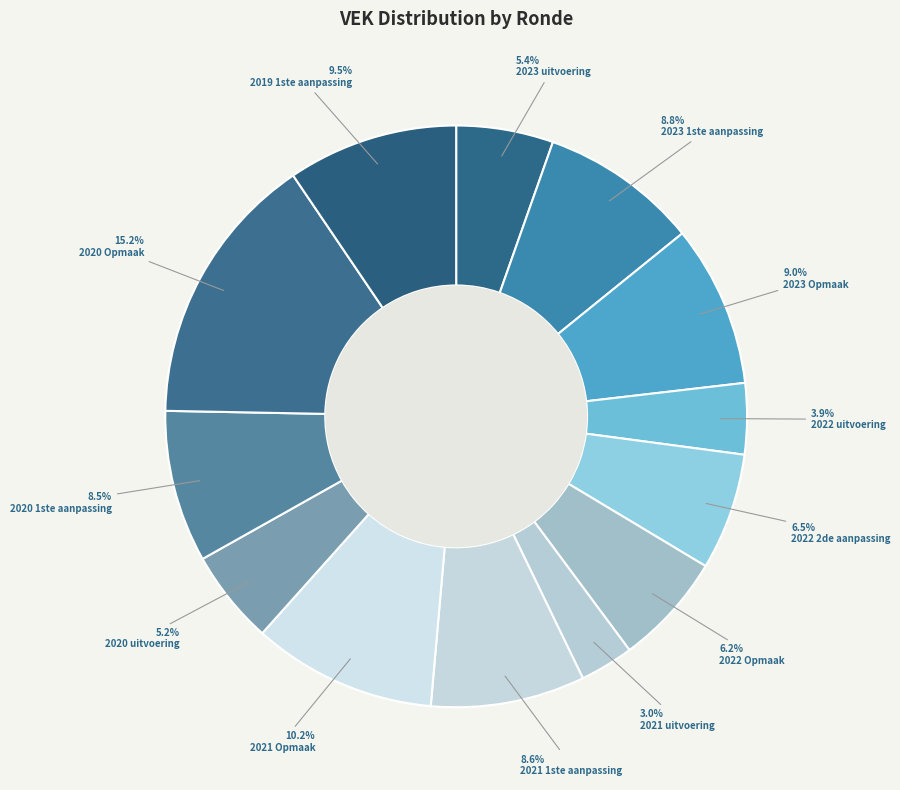

What is the ratio of the value at 2021 Opmaak to the value at 2020 1ste aanpassing?

1.2